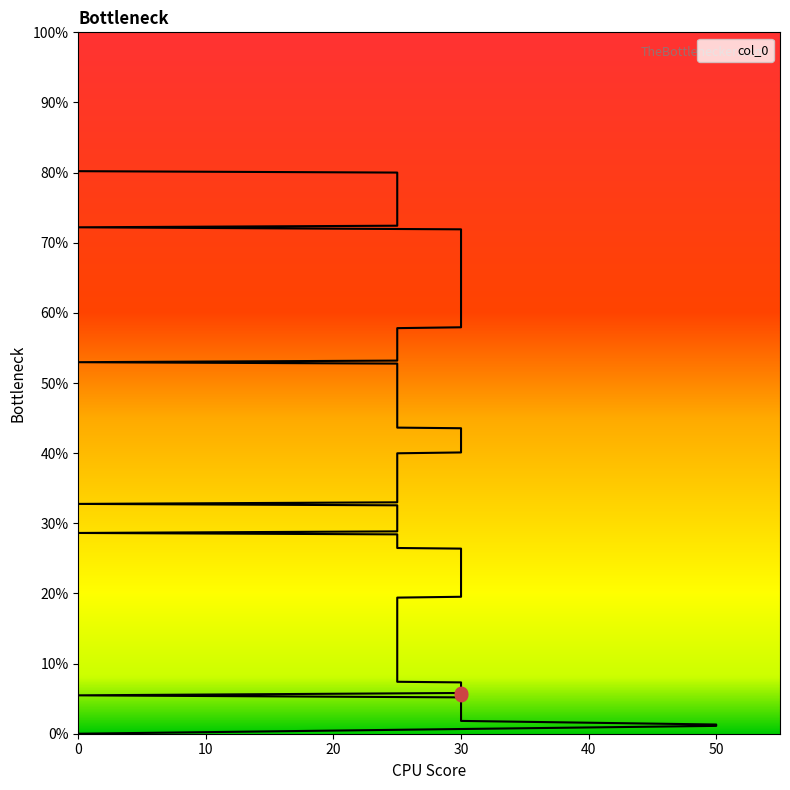

Between 25 and 0, which is larger?

25